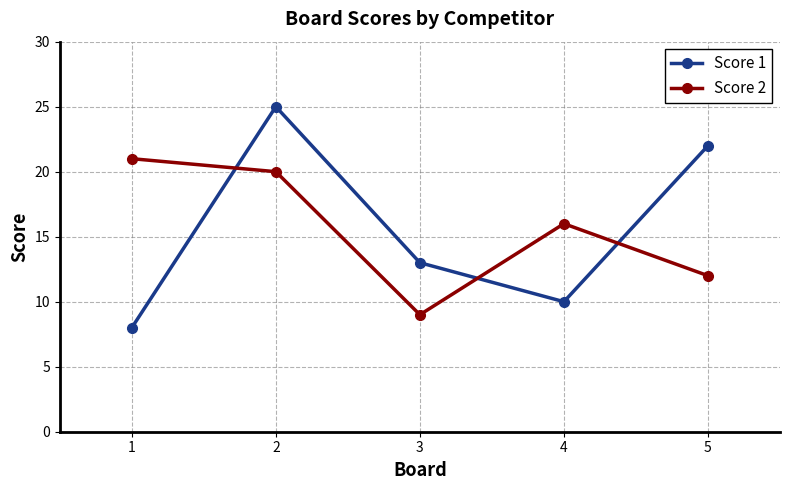

What is the difference between the Score 2 values at 2 and 3?

11